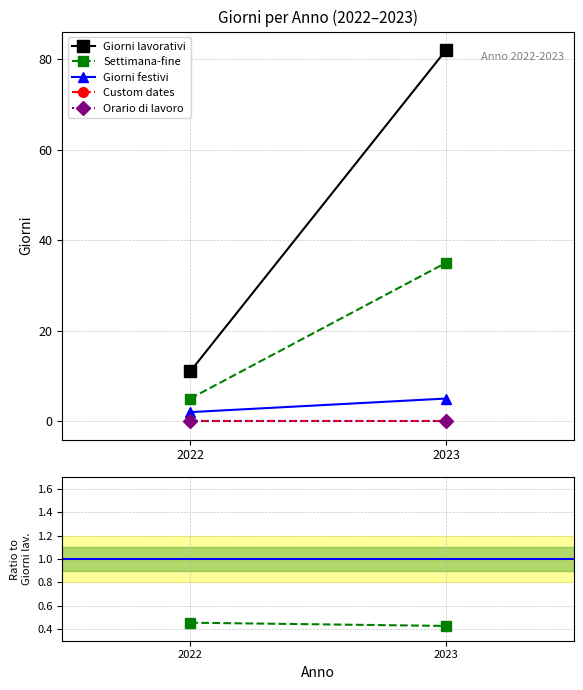

What value does the Giorni lavorativi series have at 2022?

11.0